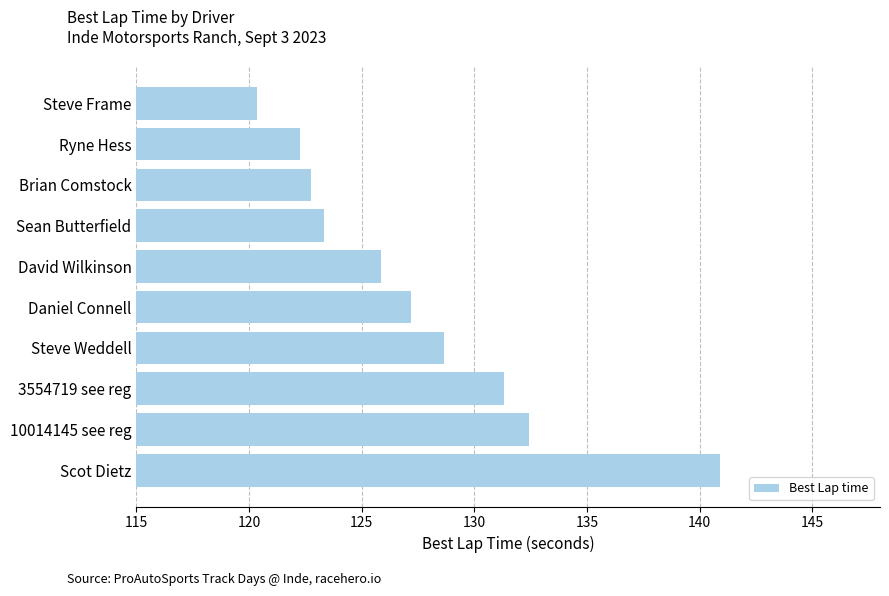

Reading top to bottom, list all the values displayed in this chart.

Steve Frame=120.3	Ryne Hess=122.3	Brian Comstock=122.8	Sean Butterfield=123.3	David Wilkinson=125.9	Daniel Connell=127.2	Steve Weddell=128.6	3554719 see reg=131.3	10014145 see reg=132.4	Scot Dietz=140.9